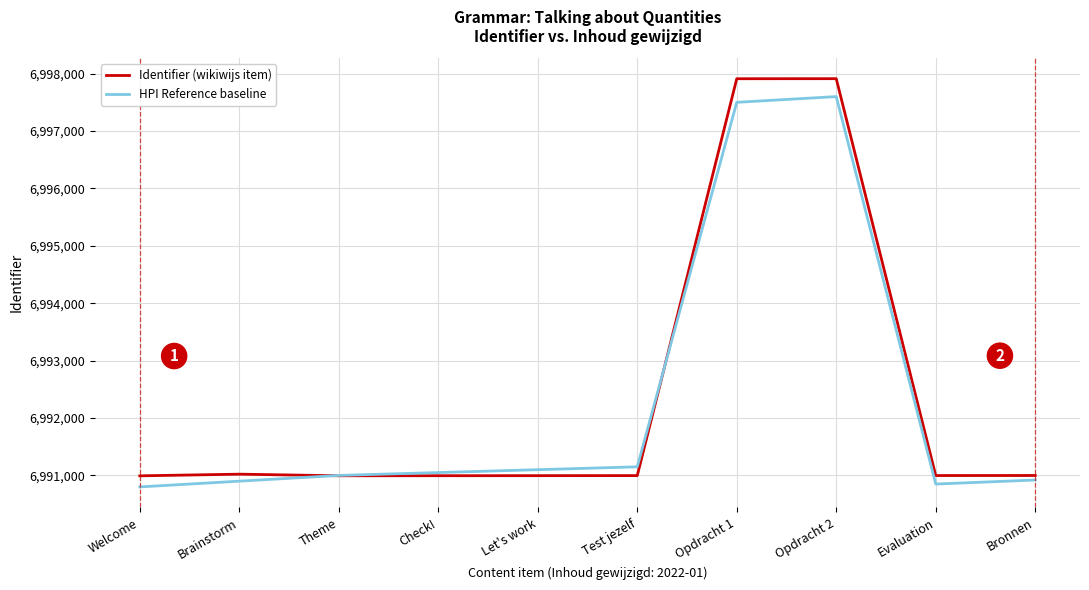

Read the HPI Reference baseline value at Evaluation.

6990850